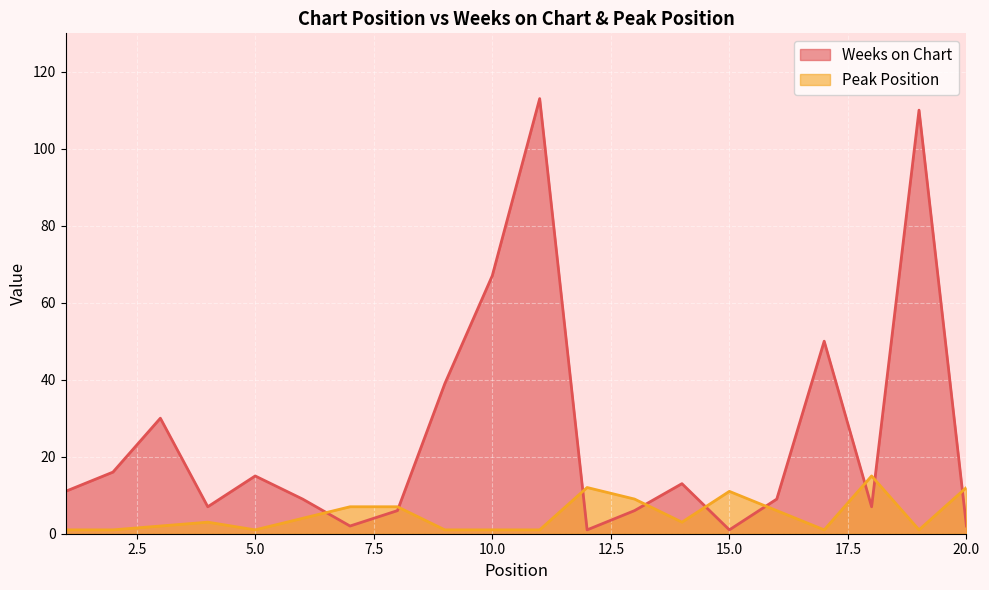

Reading right to left, list all the values displayed in this chart.

Weeks on Chart: 20=2	19=110	18=7	17=50	16=9	15=1	14=13	13=6	12=1	11=113	10=67	9=39	8=6	7=2	6=9	5=15	4=7	3=30	2=16	1=11
Peak Position: 20=12	19=1	18=15	17=1	16=6	15=11	14=3	13=9	12=12	11=1	10=1	9=1	8=7	7=7	6=4	5=1	4=3	3=2	2=1	1=1